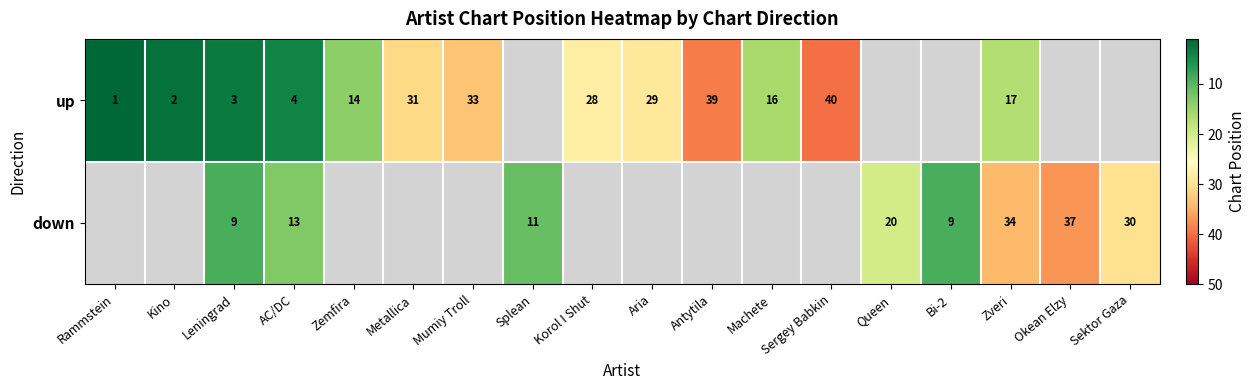

Is it true that down equals 34 at Zveri?

True